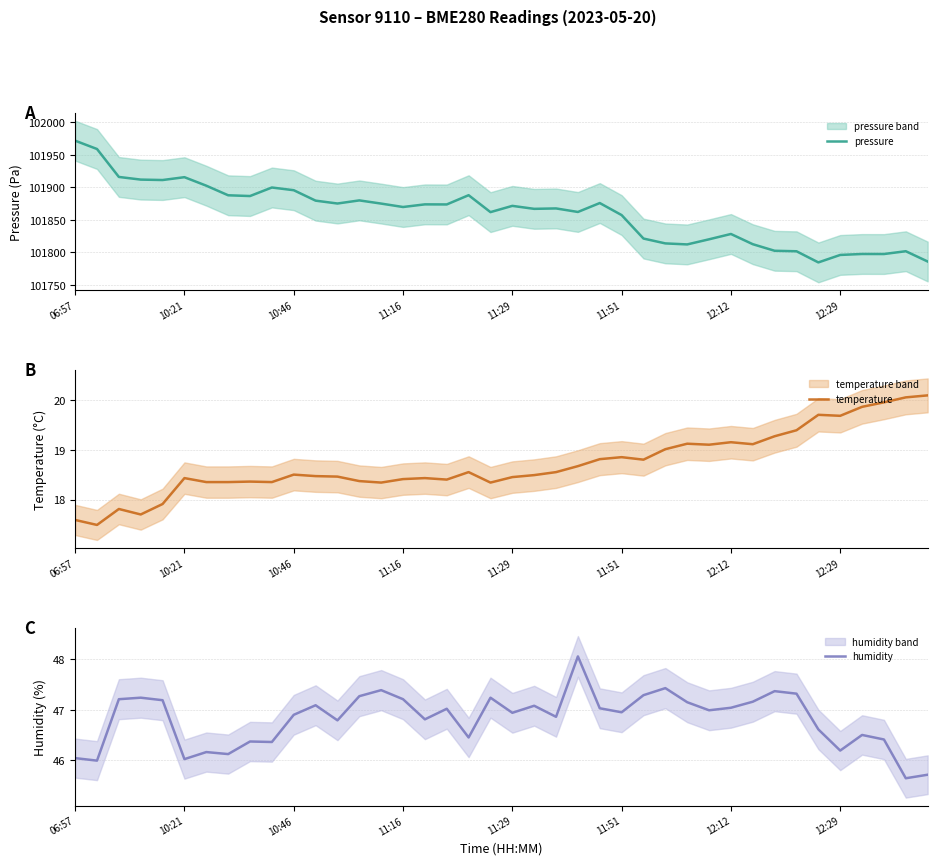

Where does the temperature series first go above 18?

10:21